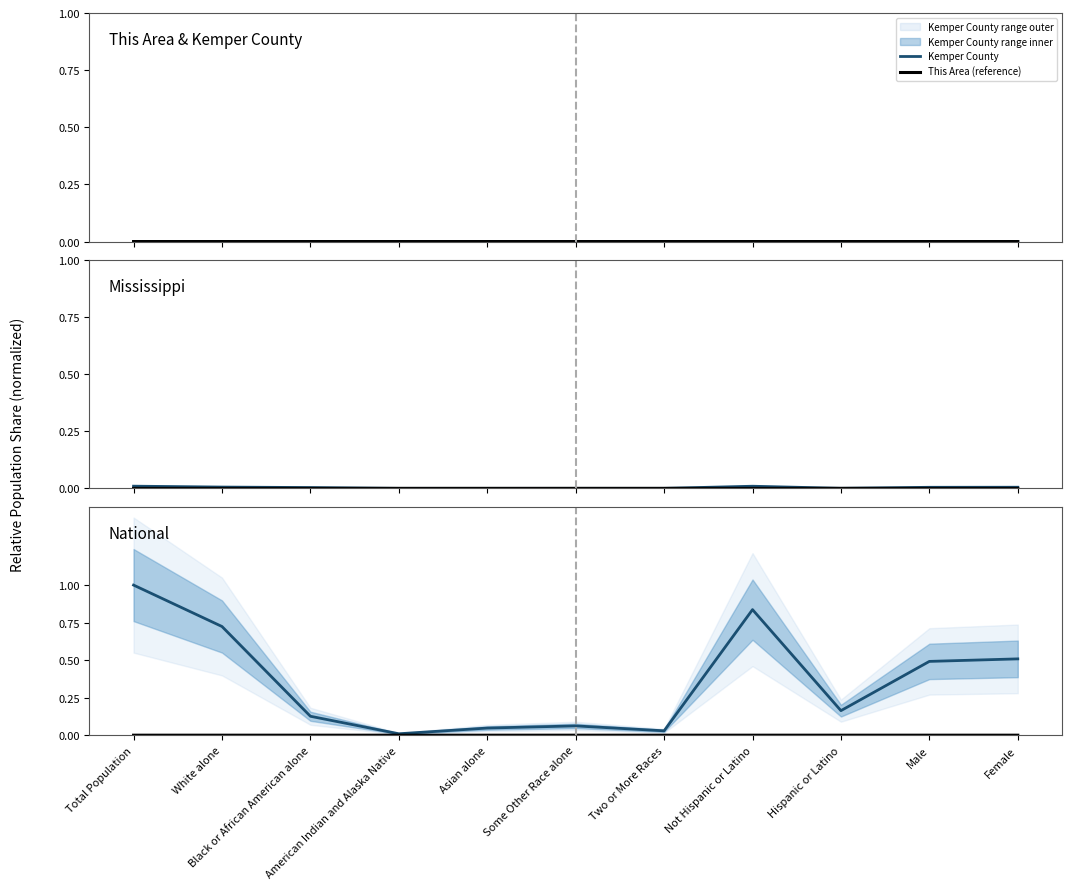

What is the label of the 5th point from the left?

Asian alone